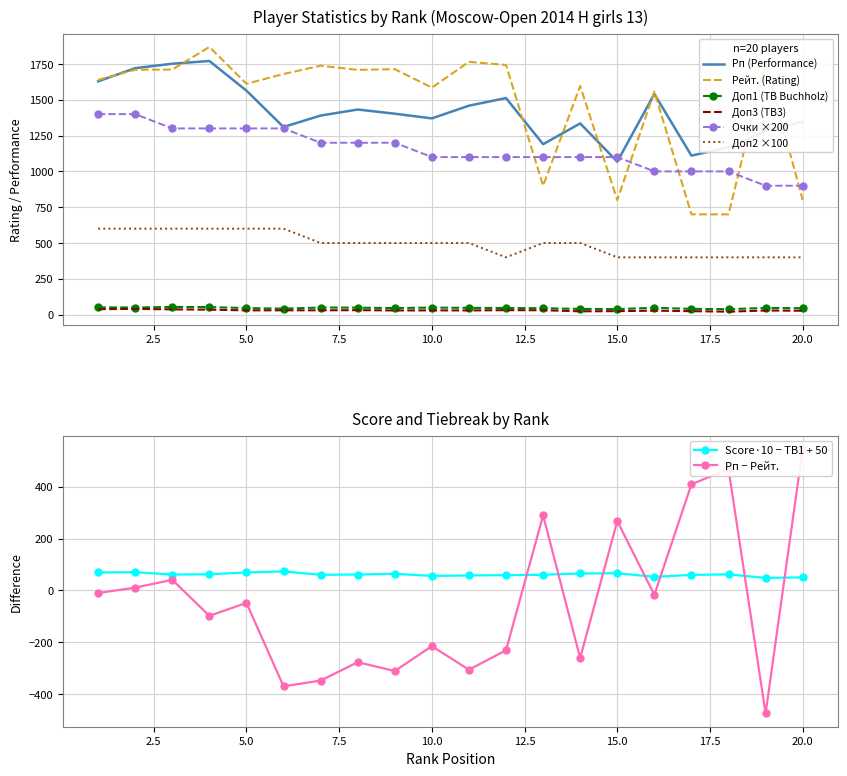

How many data points in Рп (Performance) are above 1403?

9